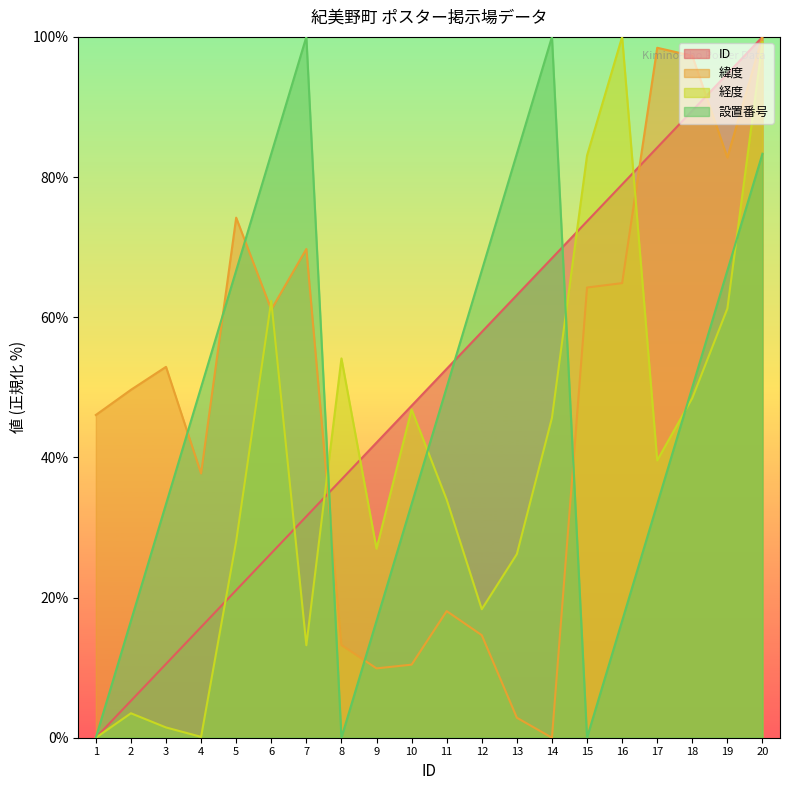

Rank the categories by 緯度 value from highest to lowest.

20, 17, 18, 19, 5, 7, 16, 15, 6, 3, 2, 1, 4, 11, 12, 8, 10, 9, 13, 14